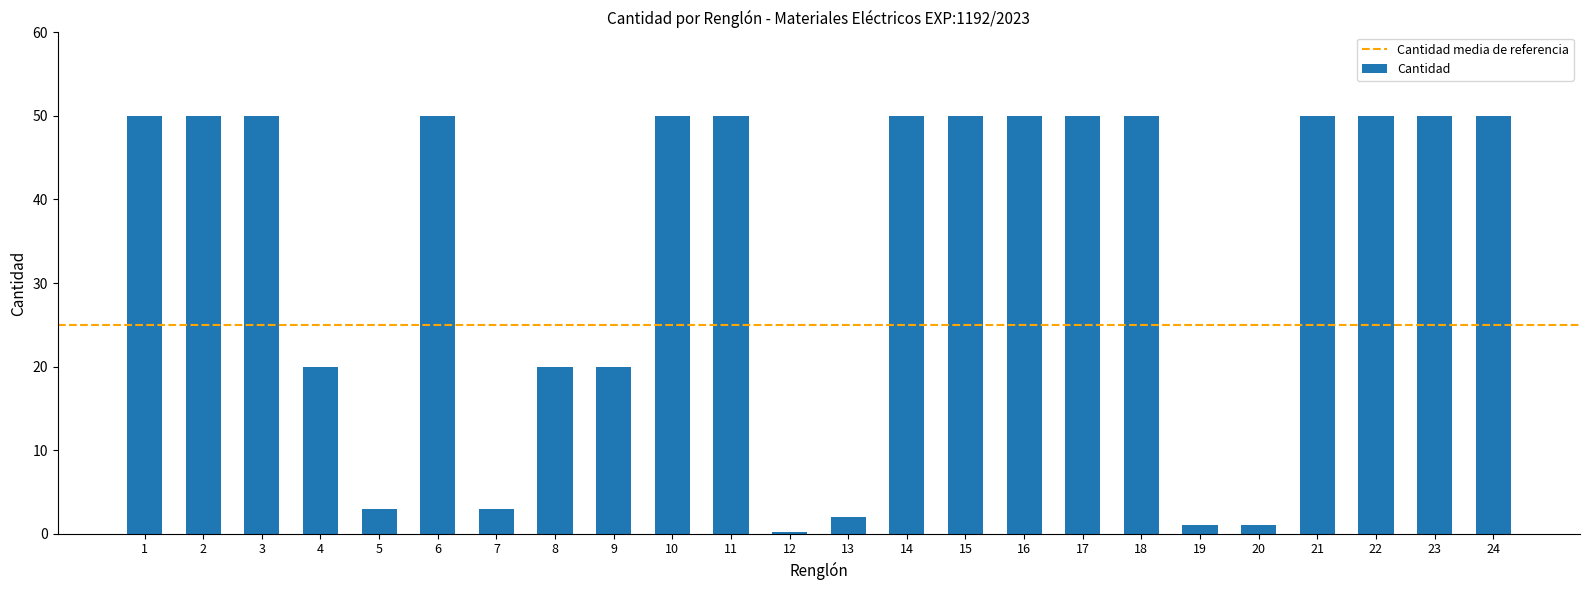

What is the maximum value shown in the chart?

50.0